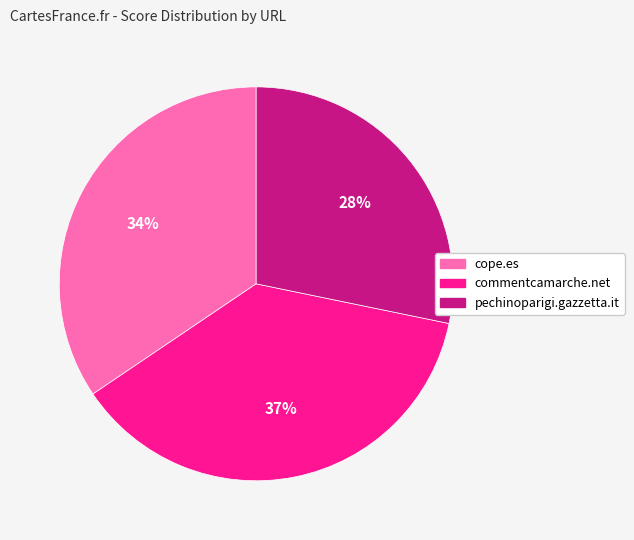

To the nearest percent, what is the difference between the largest and smallest slice percentages?

9%